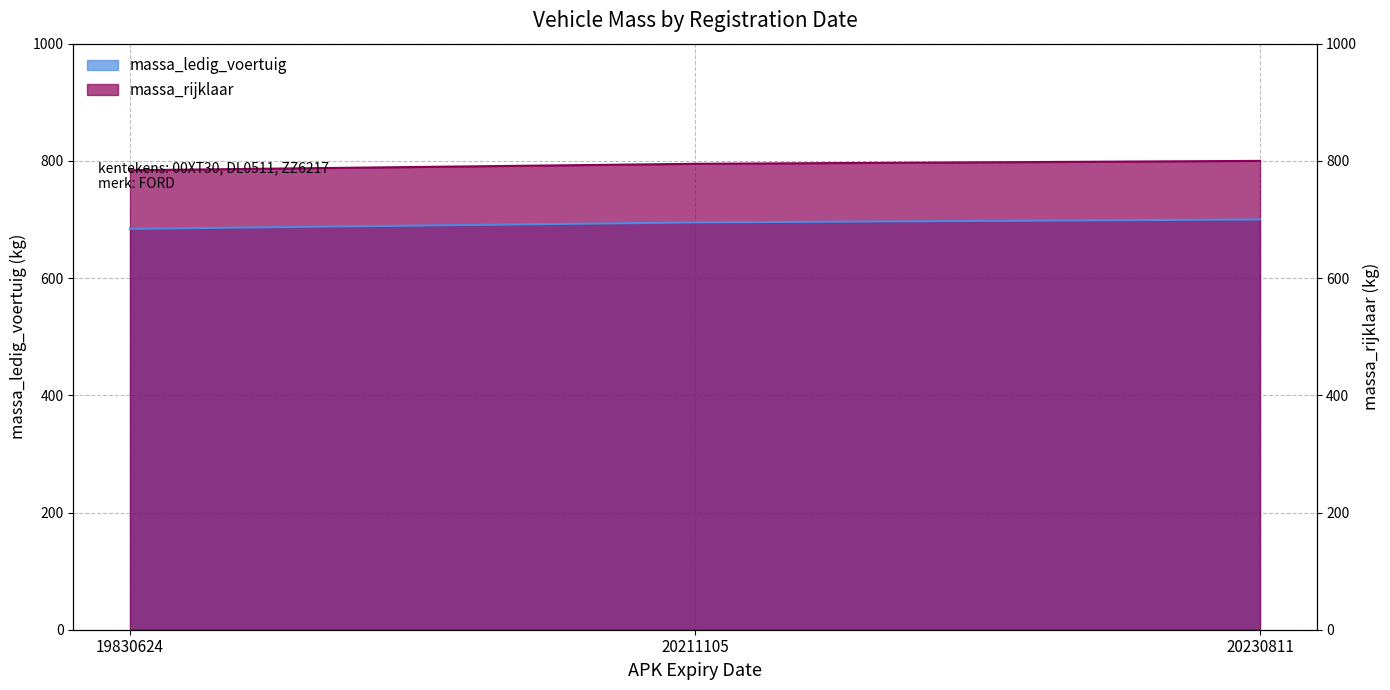

What value does the massa_ledig_voertuig series have at 19830624, to the nearest 10?

680